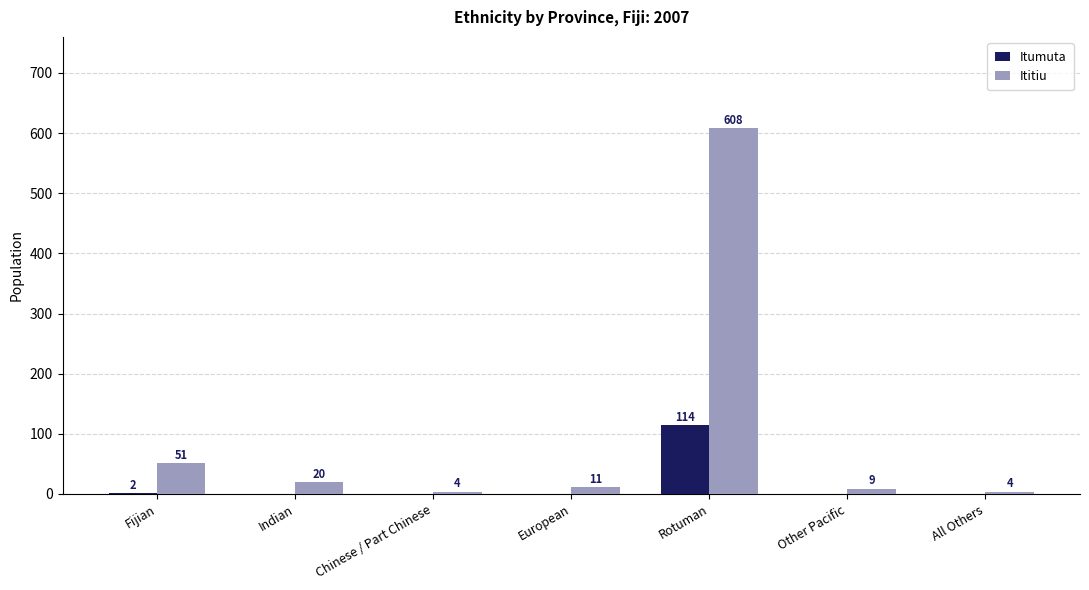

At which category is the sum across all series the highest?

Rotuman